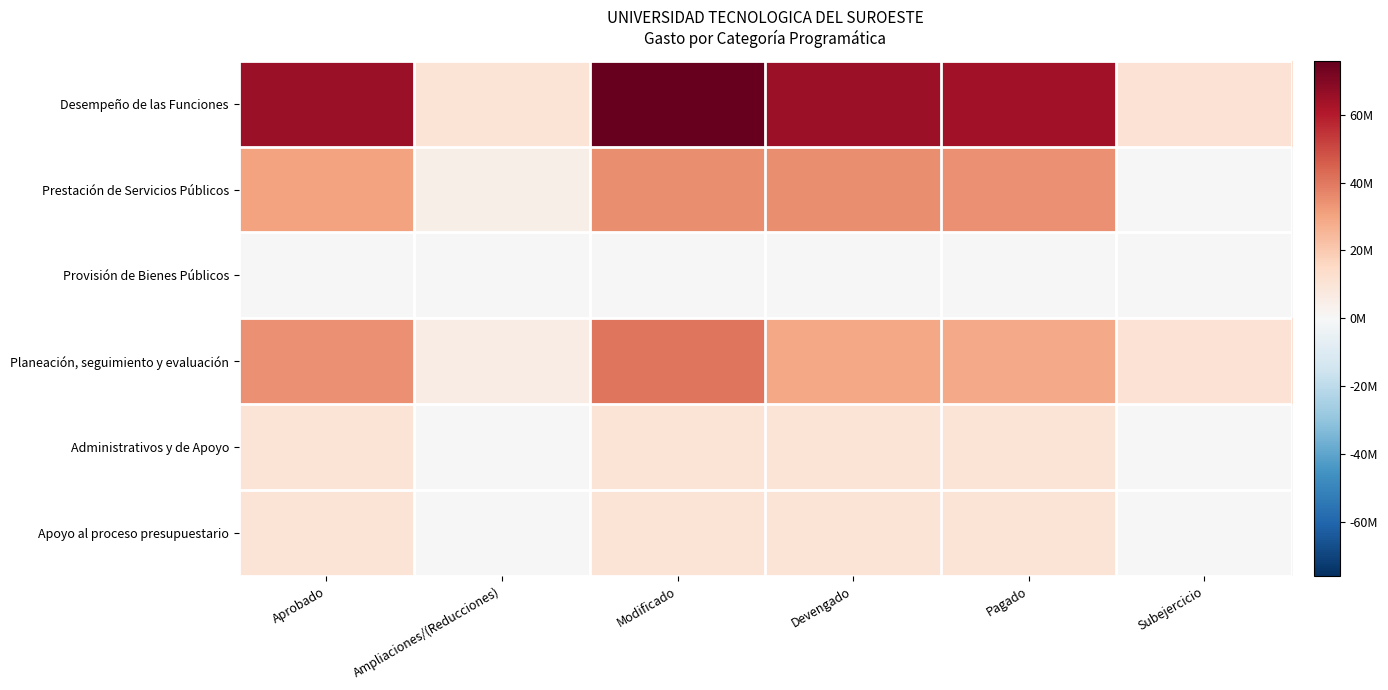

Which series has the largest range (max minus min)?

Desempeño de las Funciones